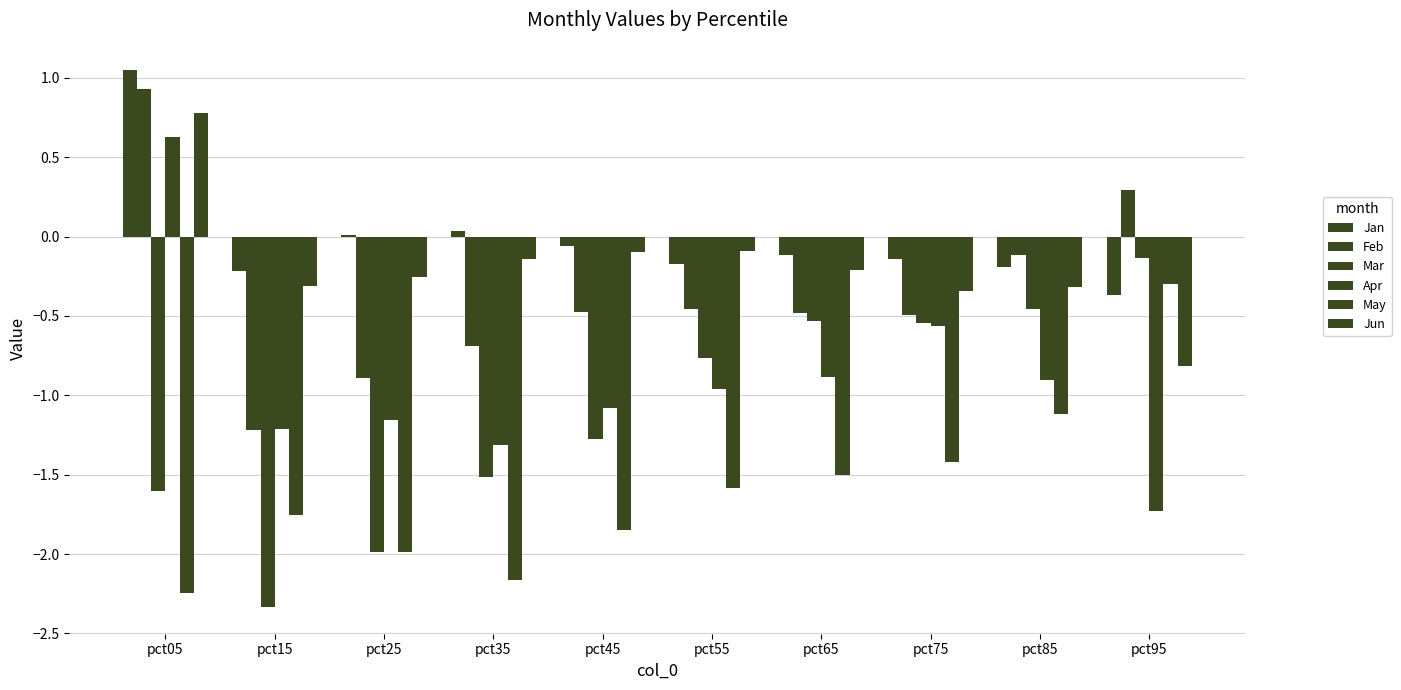

Reading left to right, extract all data points from this chart.

Jan: pct05=1.1	pct15=-0.2	pct25=0.0	pct35=0.0	pct45=-0.1	pct55=-0.2	pct65=-0.1	pct75=-0.1	pct85=-0.2	pct95=-0.4
Feb: pct05=0.9	pct15=-1.2	pct25=-0.9	pct35=-0.7	pct45=-0.5	pct55=-0.5	pct65=-0.5	pct75=-0.5	pct85=-0.1	pct95=0.3
Mar: pct05=-1.6	pct15=-2.3	pct25=-2.0	pct35=-1.5	pct45=-1.3	pct55=-0.8	pct65=-0.5	pct75=-0.5	pct85=-0.5	pct95=-0.1
Apr: pct05=0.6	pct15=-1.2	pct25=-1.2	pct35=-1.3	pct45=-1.1	pct55=-1.0	pct65=-0.9	pct75=-0.6	pct85=-0.9	pct95=-1.7
May: pct05=-2.2	pct15=-1.8	pct25=-2.0	pct35=-2.2	pct45=-1.9	pct55=-1.6	pct65=-1.5	pct75=-1.4	pct85=-1.1	pct95=-0.3
Jun: pct05=0.8	pct15=-0.3	pct25=-0.3	pct35=-0.1	pct45=-0.1	pct55=-0.1	pct65=-0.2	pct75=-0.3	pct85=-0.3	pct95=-0.8